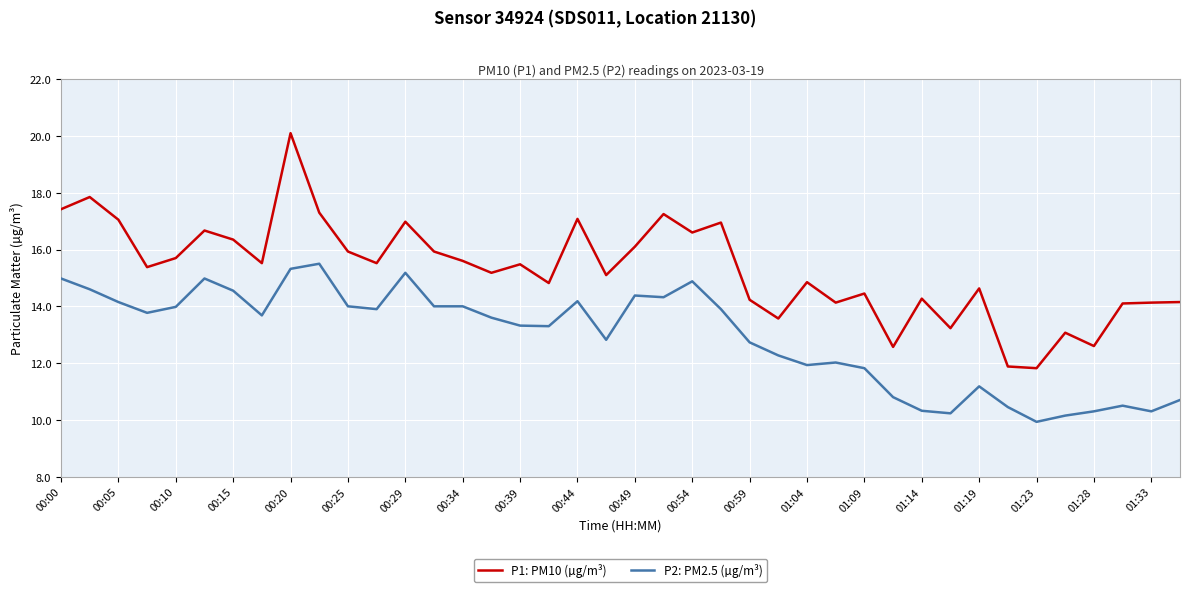

True or false: P1: PM10 (µg/m³) and P2: PM2.5 (µg/m³) cross at least once.

False